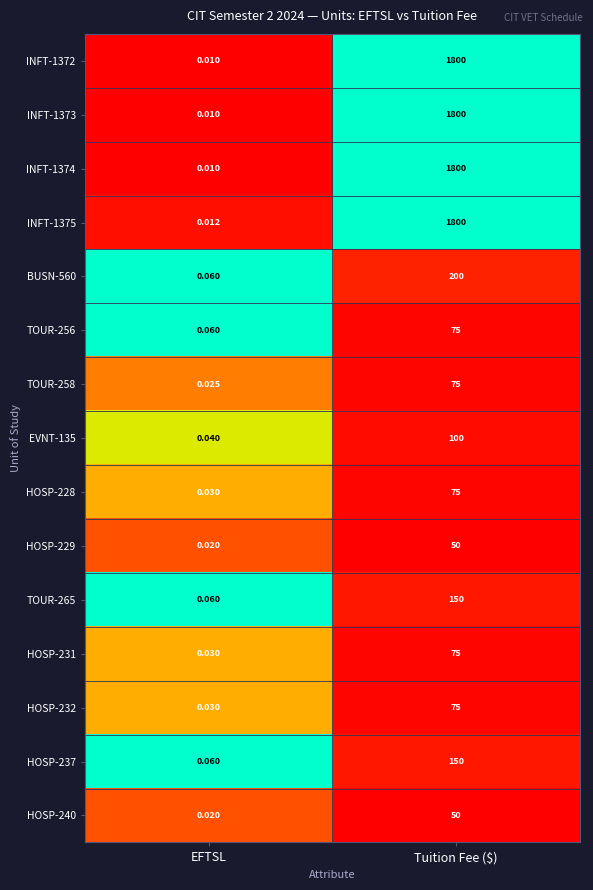

Which category has the lowest value in the TOUR-265 series?

EFTSL